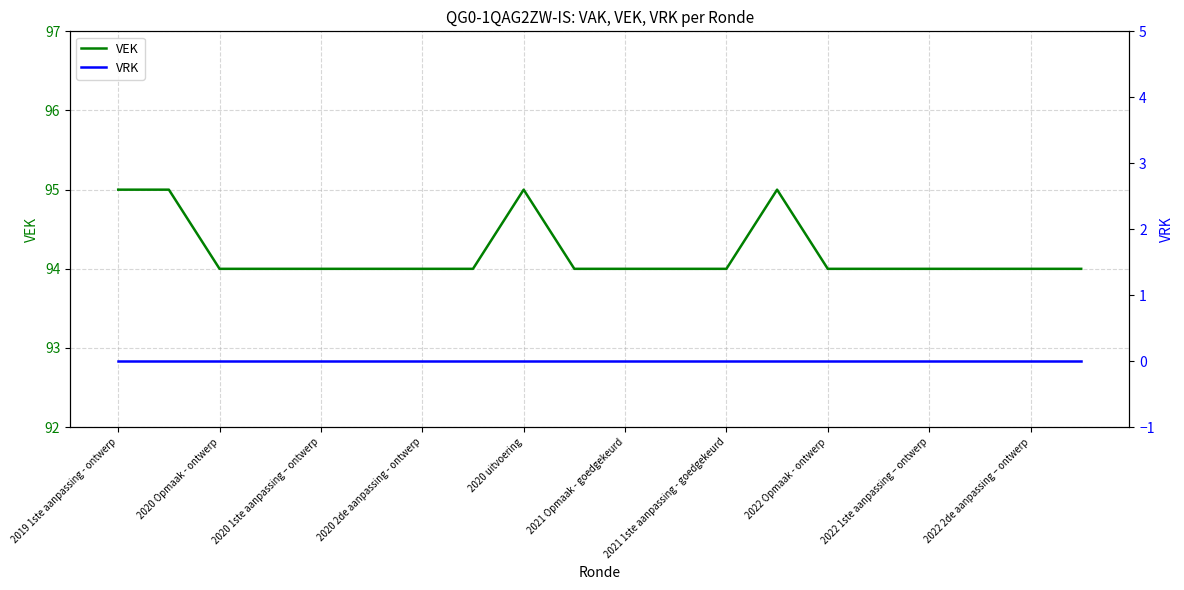

How many categories are shown in the chart?

20